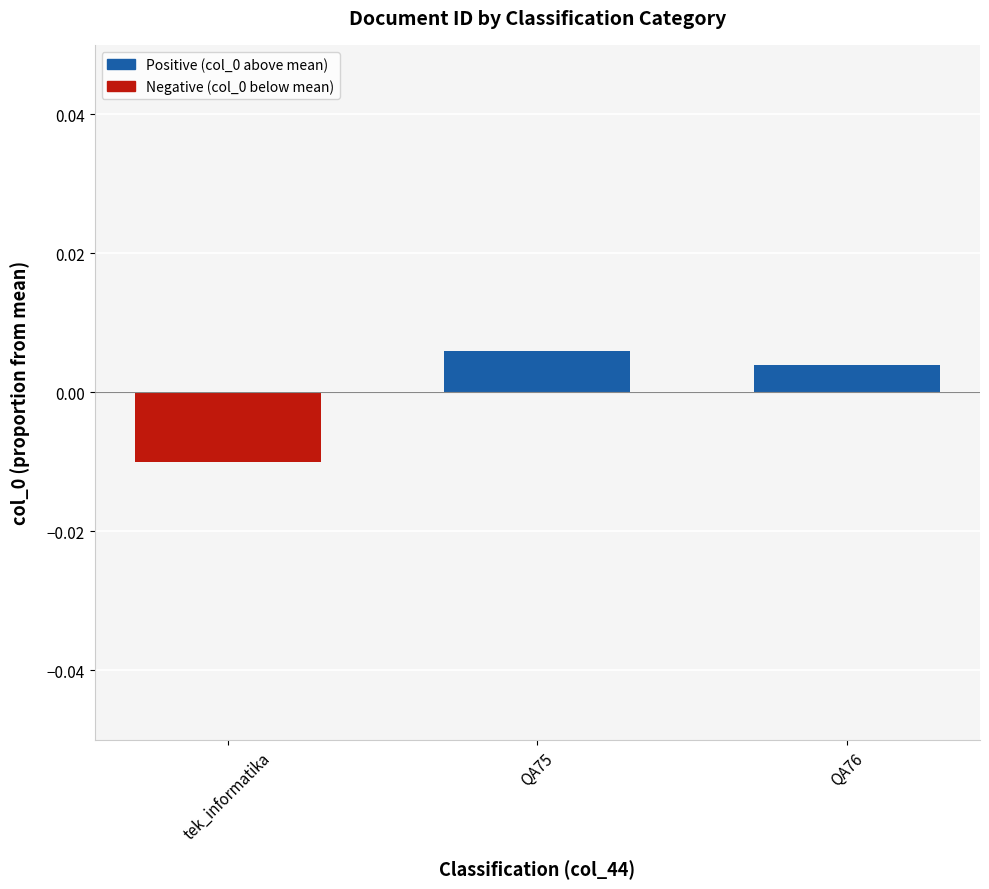

What position from the left is QA76?

3